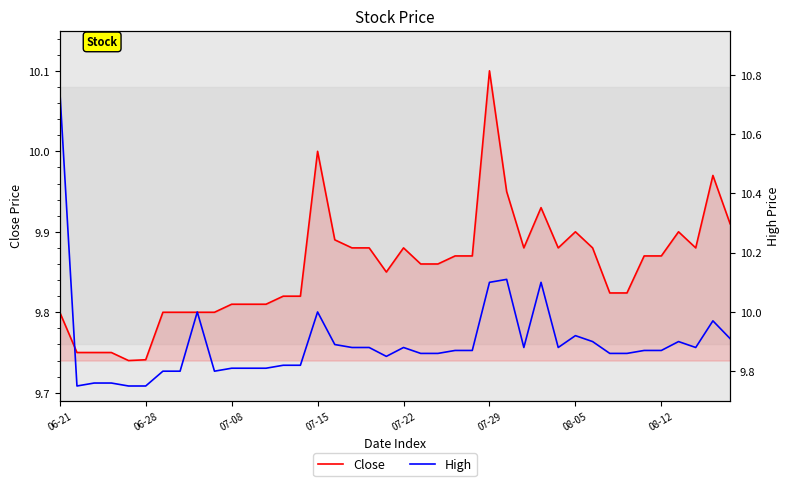

Read the Close value at 07-29.

10.1